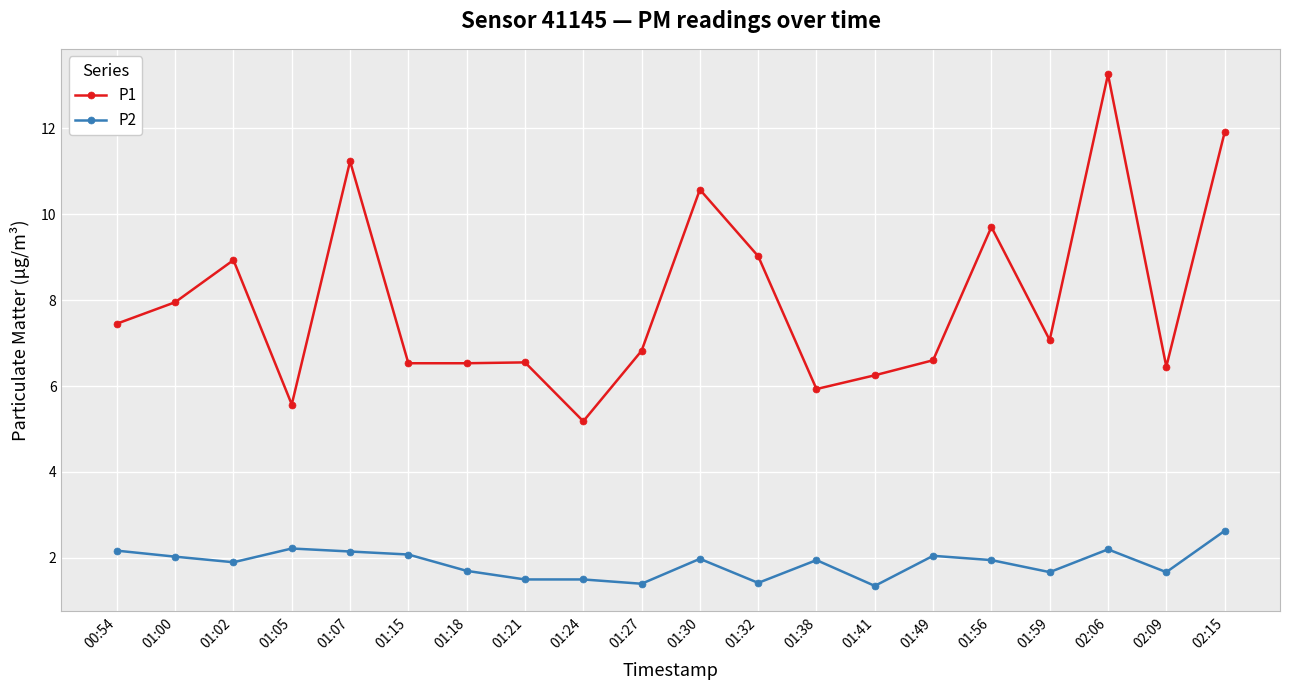

Where does the P1 series first go above 7?

00:54